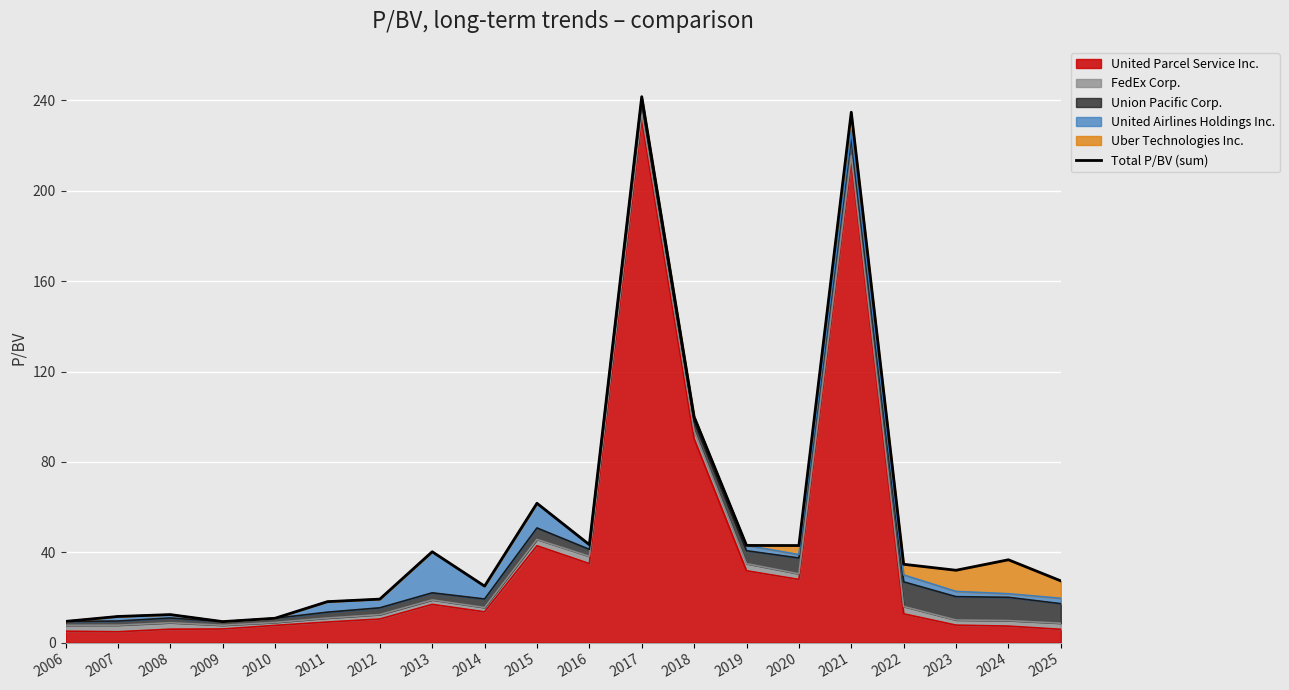

Rank the categories by value from highest to lowest.

2017, 2021, 2018, 2015, 2016, 2019, 2020, 2013, 2024, 2022, 2023, 2025, 2014, 2012, 2011, 2008, 2007, 2010, 2006, 2009